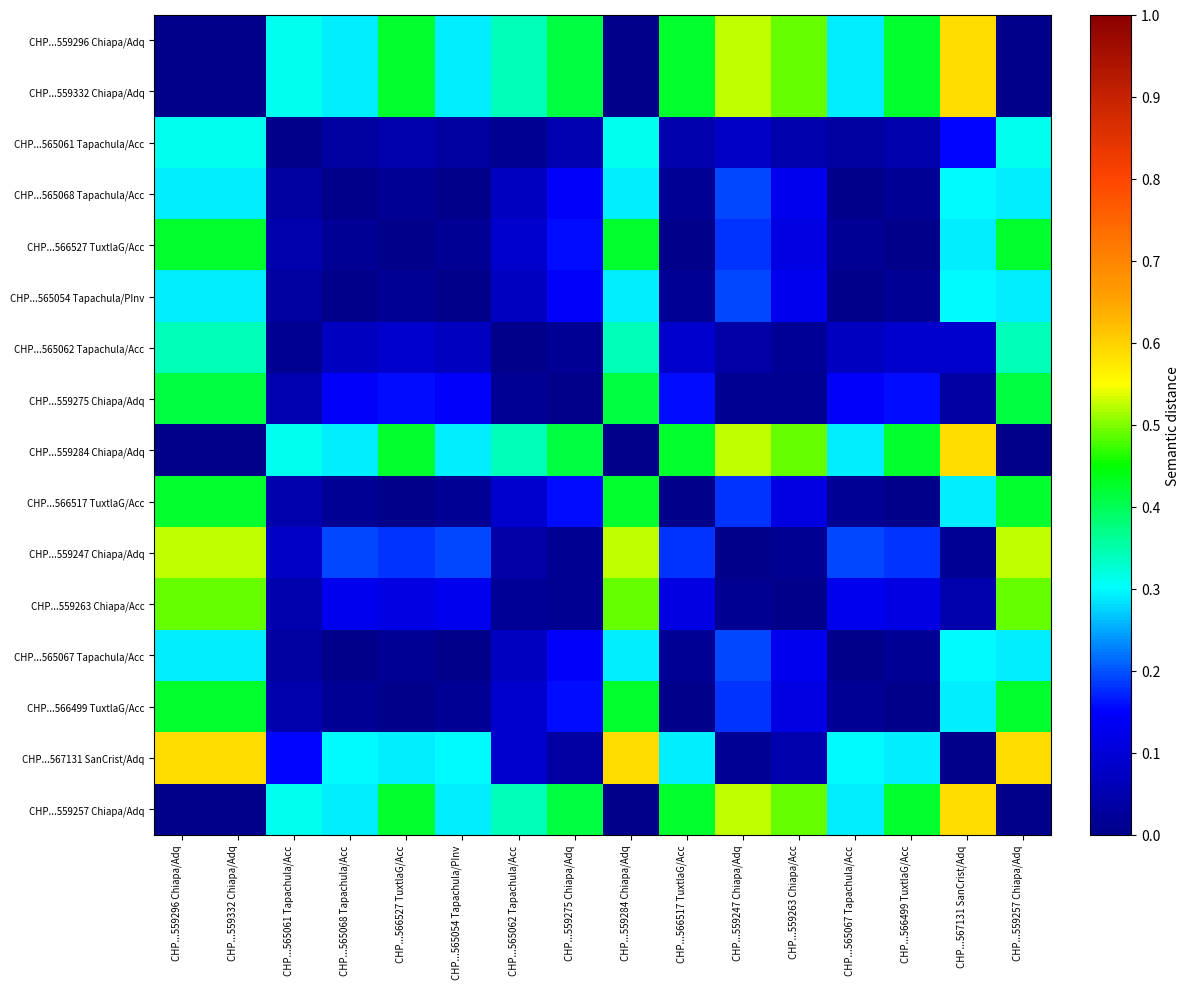

Which has a higher value, CHP...559284 Chiapa/Adq or CHP...565067 Tapachula/Acc?

CHP...565067 Tapachula/Acc